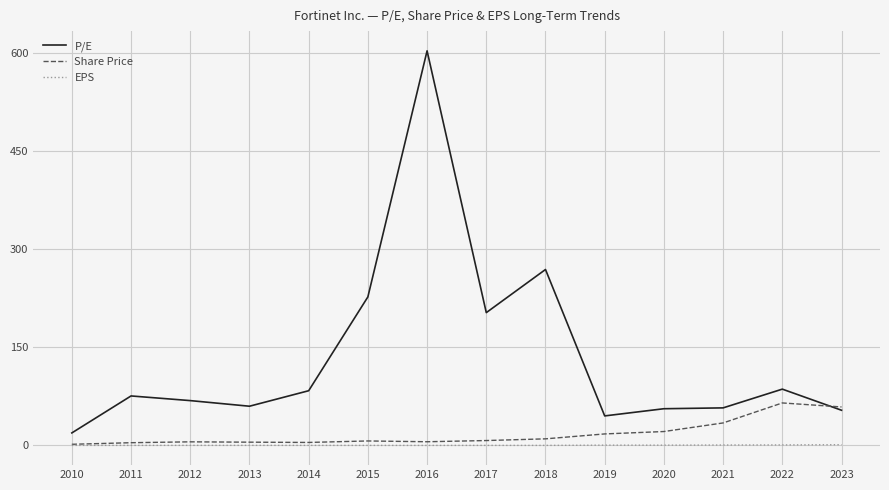

What are all the series names shown in the legend?

P/E, Share Price, EPS